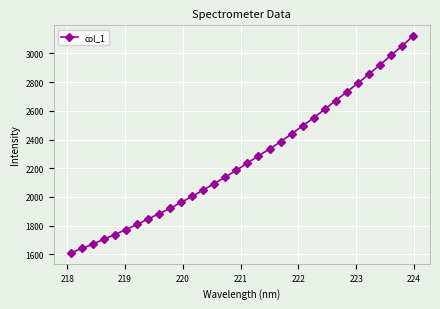

What is the difference between the second highest and minimum values?

1438.5